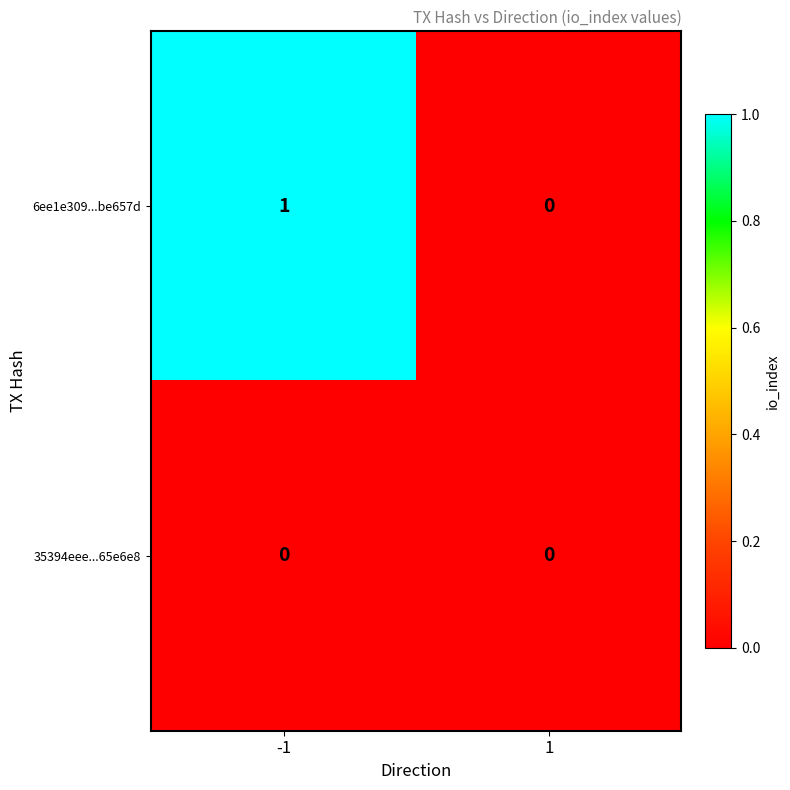

At which category is the sum across all series the highest?

-1